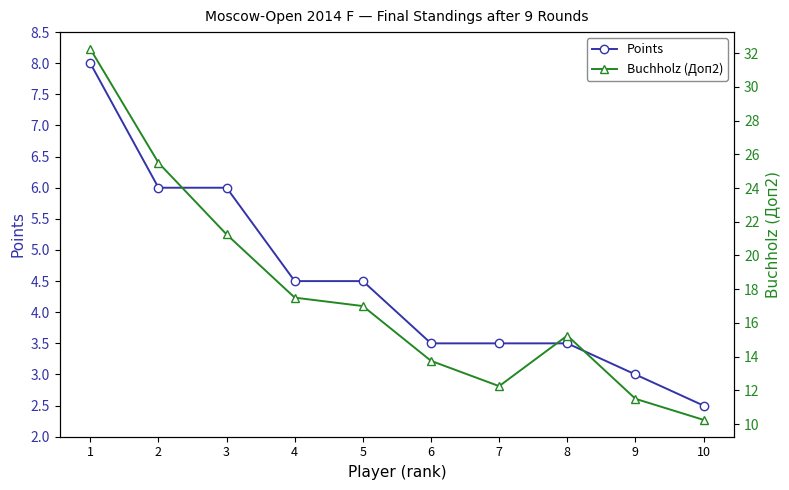

What is the average value of the Points series?

4.5